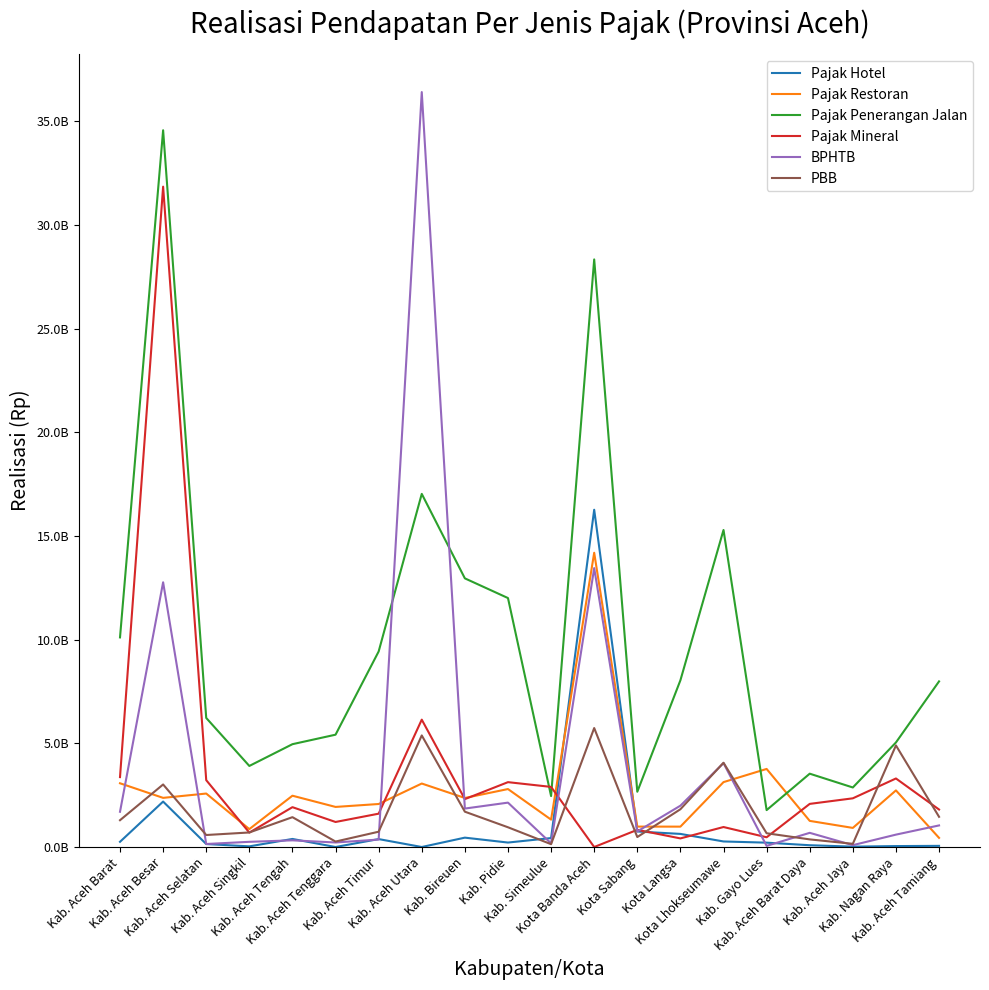

Reading left to right, list all the values displayed in this chart.

Pajak Hotel: Kab. Aceh Barat=251711000.0	Kab. Aceh Besar=2191666229.0	Kab. Aceh Selatan=143652451.0	Kab. Aceh Singkil=31824000.0	Kab. Aceh Tengah=389332802.0	Kab. Aceh Tenggara=200000.0	Kab. Aceh Timur=382656172.0	Kab. Aceh Utara=800000.0	Kab. Bireuen=452169943.0	Kab. Pidie=215766170.0	Kab. Simeulue=431612914.0	Kota Banda Aceh=16262492080.0	Kota Sabang=748776733.0	Kota Langsa=632454021.0	Kota Lhokseumawe=268149000.0	Kab. Gayo Lues=210353982.0	Kab. Aceh Barat Daya=86647100.0	Kab. Aceh Jaya=18654000.0	Kab. Nagan Raya=45575000.0	Kab. Aceh Tamiang=56048000.0
Pajak Restoran: Kab. Aceh Barat=3073895345.6	Kab. Aceh Besar=2370257060.0	Kab. Aceh Selatan=2578809435.7	Kab. Aceh Singkil=864217627.0	Kab. Aceh Tengah=2474439125.9	Kab. Aceh Tenggara=1933335377.0	Kab. Aceh Timur=2074357425.0	Kab. Aceh Utara=3061603621.0	Kab. Bireuen=2364803602.0	Kab. Pidie=2795487211.0	Kab. Simeulue=1320963023.3	Kota Banda Aceh=14188423367.0	Kota Sabang=984742438.0	Kota Langsa=983171642.0	Kota Lhokseumawe=3129804796.8	Kab. Gayo Lues=3765099643.0	Kab. Aceh Barat Daya=1260528658.0	Kab. Aceh Jaya=921604244.0	Kab. Nagan Raya=2729993208.0	Kab. Aceh Tamiang=441402854.2
Pajak Penerangan Jalan: Kab. Aceh Barat=10107653116.0	Kab. Aceh Besar=34561130142.0	Kab. Aceh Selatan=6224023776.0	Kab. Aceh Singkil=3909178862.0	Kab. Aceh Tengah=4958542669.0	Kab. Aceh Tenggara=5416592302.0	Kab. Aceh Timur=9429239709.0	Kab. Aceh Utara=17027402266.0	Kab. Bireuen=12954377077.0	Kab. Pidie=12004750440.0	Kab. Simeulue=2457268243.0	Kota Banda Aceh=28332743943.0	Kota Sabang=2665506145.0	Kota Langsa=8039608866.0	Kota Lhokseumawe=15286622904.0	Kab. Gayo Lues=1780429388.0	Kab. Aceh Barat Daya=3536357430.0	Kab. Aceh Jaya=2871090615.0	Kab. Nagan Raya=5041743901.0	Kab. Aceh Tamiang=7986413150.0
Pajak Mineral: Kab. Aceh Barat=3371557430.0	Kab. Aceh Besar=31841567193.8	Kab. Aceh Selatan=3224306628.0	Kab. Aceh Singkil=695073491.0	Kab. Aceh Tengah=1921958837.5	Kab. Aceh Tenggara=1207785035.0	Kab. Aceh Timur=1608040702.0	Kab. Aceh Utara=6141937832.0	Kab. Bireuen=2309924087.0	Kab. Pidie=3127849554.0	Kab. Simeulue=2899063718.5	Kota Banda Aceh=0.0	Kota Sabang=829220181.0	Kota Langsa=415285004.0	Kota Lhokseumawe=964420722.5	Kab. Gayo Lues=469994396.0	Kab. Aceh Barat Daya=2080030055.0	Kab. Aceh Jaya=2348607765.0	Kab. Nagan Raya=3305212281.0	Kab. Aceh Tamiang=1807872624.0
BPHTB: Kab. Aceh Barat=1700190059.0	Kab. Aceh Besar=12765611713.0	Kab. Aceh Selatan=145810825.0	Kab. Aceh Singkil=251047514.0	Kab. Aceh Tengah=322356341.0	Kab. Aceh Tenggara=219156050.0	Kab. Aceh Timur=359760354.0	Kab. Aceh Utara=36401465100.0	Kab. Bireuen=1854860550.0	Kab. Pidie=2140737748.0	Kab. Simeulue=176586450.0	Kota Banda Aceh=13449184390.0	Kota Sabang=751803600.0	Kota Langsa=1992996106.0	Kota Lhokseumawe=4045895620.0	Kab. Gayo Lues=55982140.0	Kab. Aceh Barat Daya=683903805.0	Kab. Aceh Jaya=90233157.0	Kab. Nagan Raya=597779332.8	Kab. Aceh Tamiang=1041442724.6
PBB: Kab. Aceh Barat=1293039971.0	Kab. Aceh Besar=3015917015.2	Kab. Aceh Selatan=579301972.0	Kab. Aceh Singkil=701714063.0	Kab. Aceh Tengah=1439503525.0	Kab. Aceh Tenggara=263604497.0	Kab. Aceh Timur=738555909.0	Kab. Aceh Utara=5380616521.0	Kab. Bireuen=1703769614.0	Kab. Pidie=952276724.0	Kab. Simeulue=137462891.0	Kota Banda Aceh=5736887618.0	Kota Sabang=481064168.0	Kota Langsa=1821861635.0	Kota Lhokseumawe=4064639128.0	Kab. Gayo Lues=664544611.0	Kab. Aceh Barat Daya=367862680.0	Kab. Aceh Jaya=155180493.0	Kab. Nagan Raya=4898683957.0	Kab. Aceh Tamiang=1456859516.0